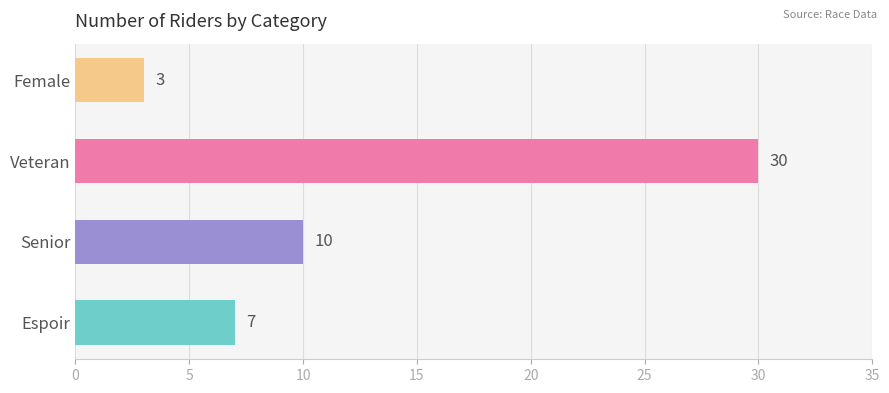

Rank the categories by value from lowest to highest.

Female, Espoir, Senior, Veteran